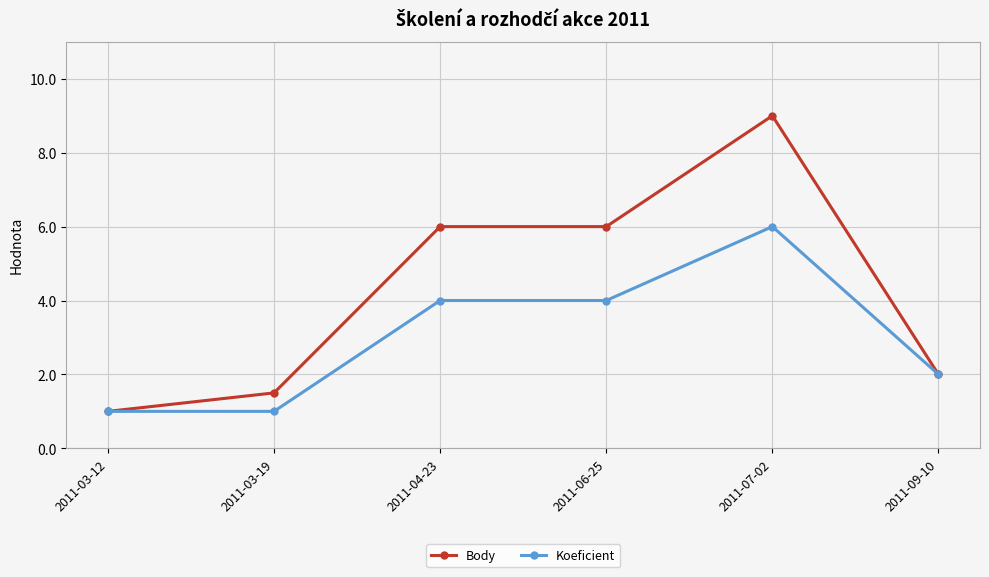

At which category is the sum across all series the highest?

2011-07-02